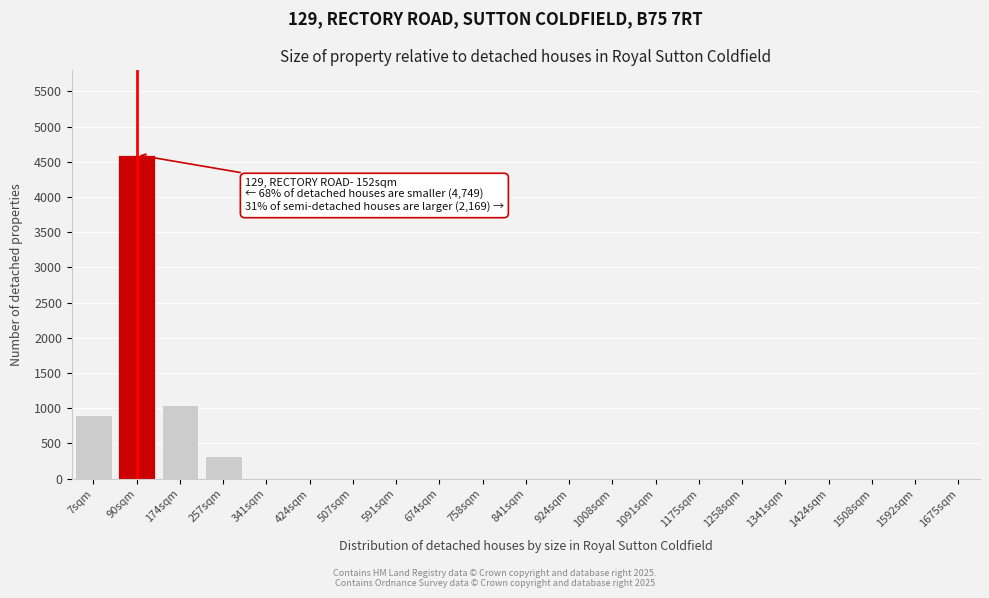

Reading left to right, transcribe all the data shown in this chart.

7sqm=900	90sqm=4600	174sqm=1050	257sqm=320	341sqm=0	424sqm=0	507sqm=0	591sqm=0	674sqm=0	758sqm=0	841sqm=0	924sqm=0	1008sqm=0	1091sqm=0	1175sqm=0	1258sqm=0	1341sqm=0	1424sqm=0	1508sqm=0	1592sqm=0	1675sqm=0